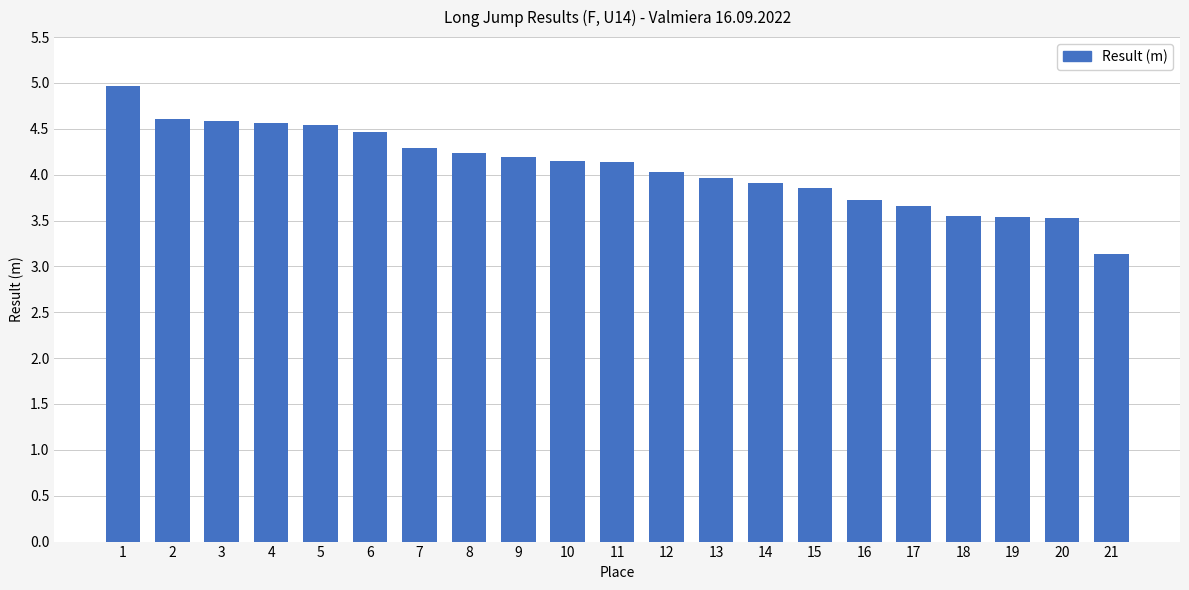

Count the number of categories in the chart.

21